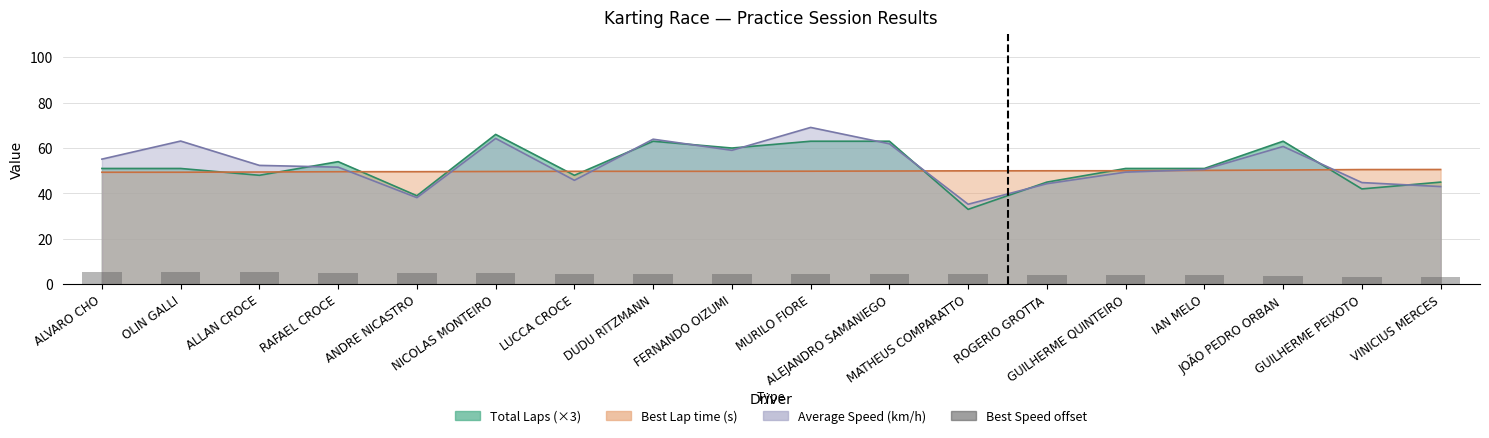

True or false: the data shows 4.9 at NICOLAS MONTEIRO.

True